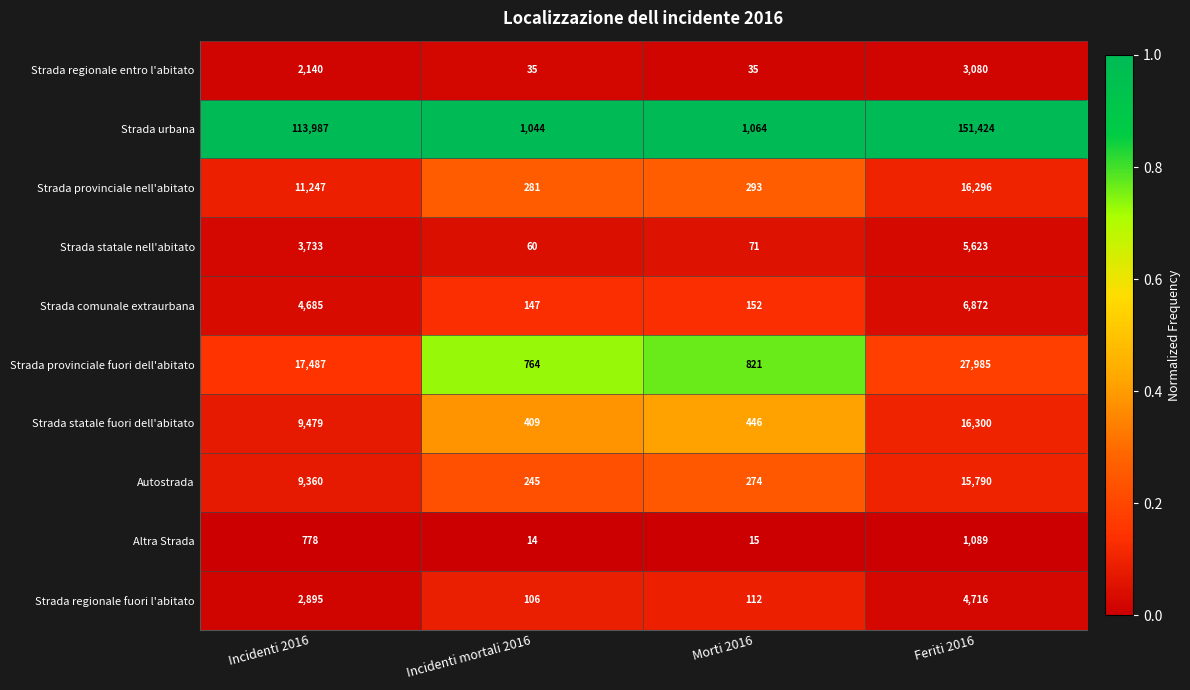

Is it true that Strada comunale extraurbana equals 147 at Incidenti mortali 2016?

True